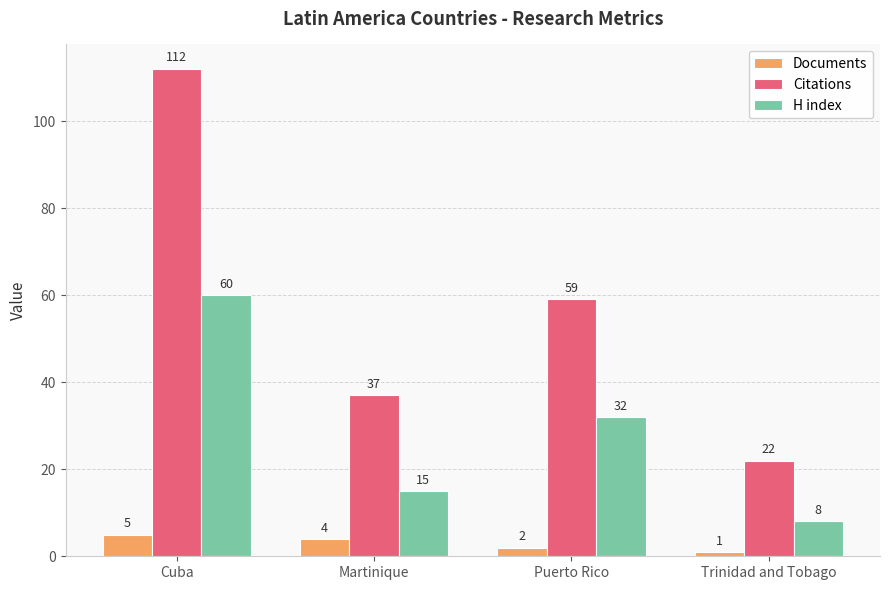

At which label is Citations closest to 67?

Puerto Rico